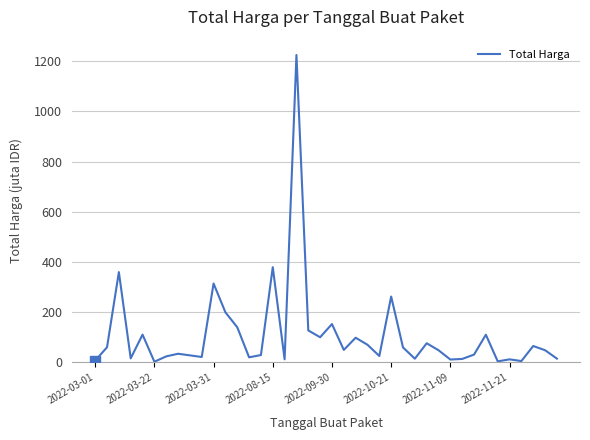

Does the chart display data point markers on the line(s)?

No